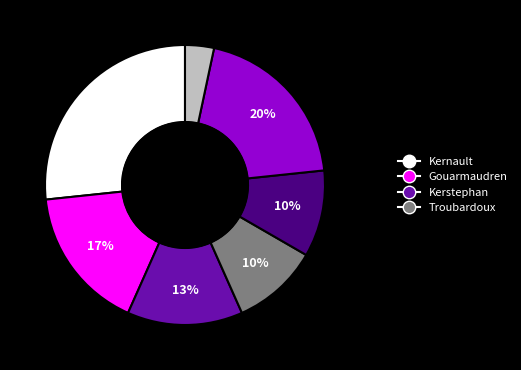

How many slices are in this pie chart?

7